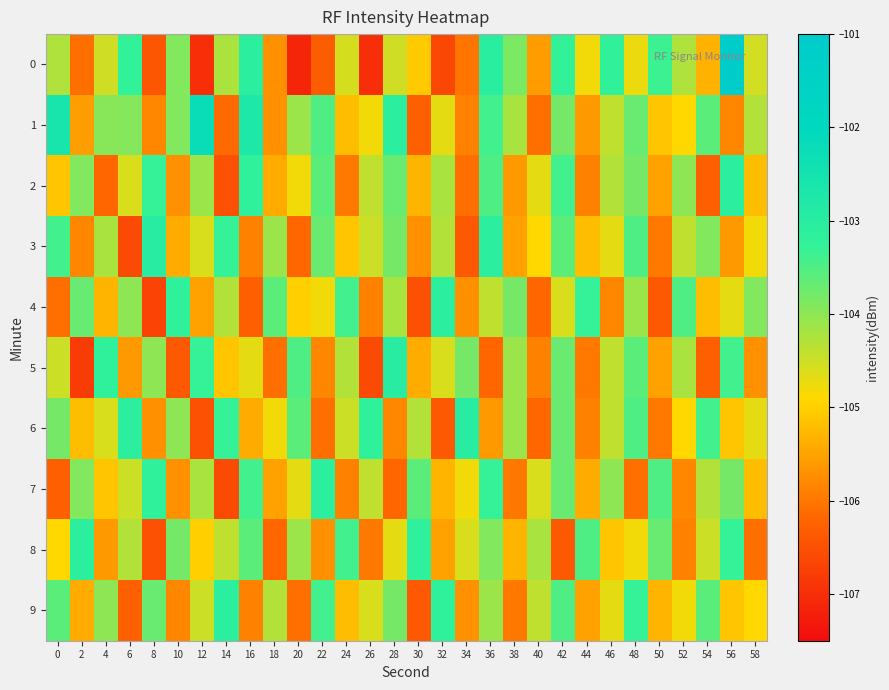

Between 10 and 16, which series saw the biggest shift?

4